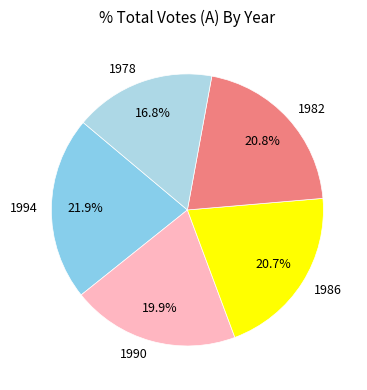

To the nearest percent, what is the difference between the 1982 and 1978 slice percentages?

4%